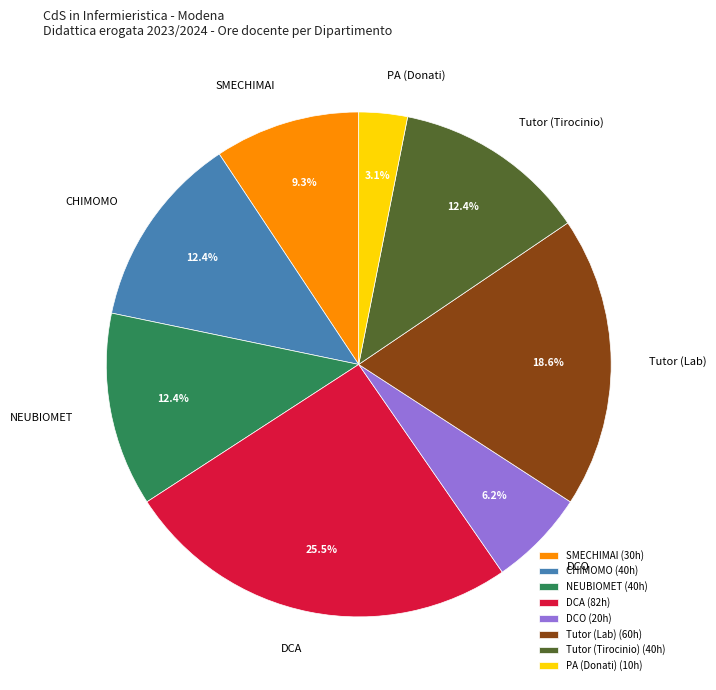

Do NEUBIOMET and DCA together represent more than half of the pie?

No